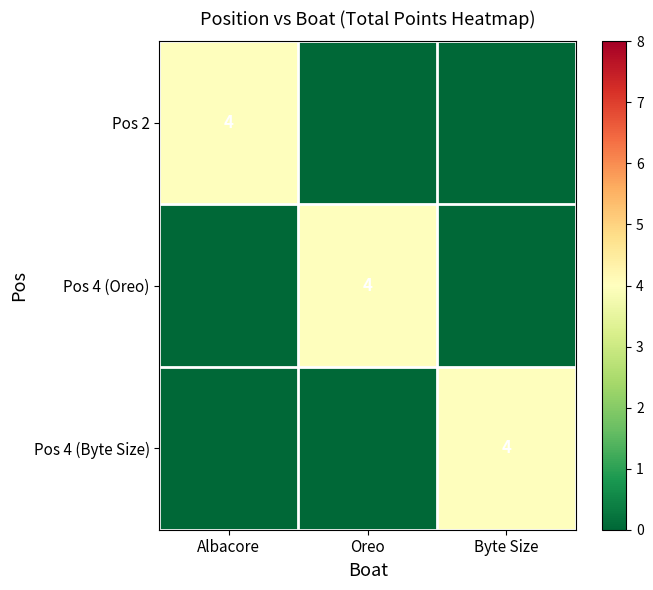

Is it true that Pos 4 (Oreo) equals 4 at Oreo?

True